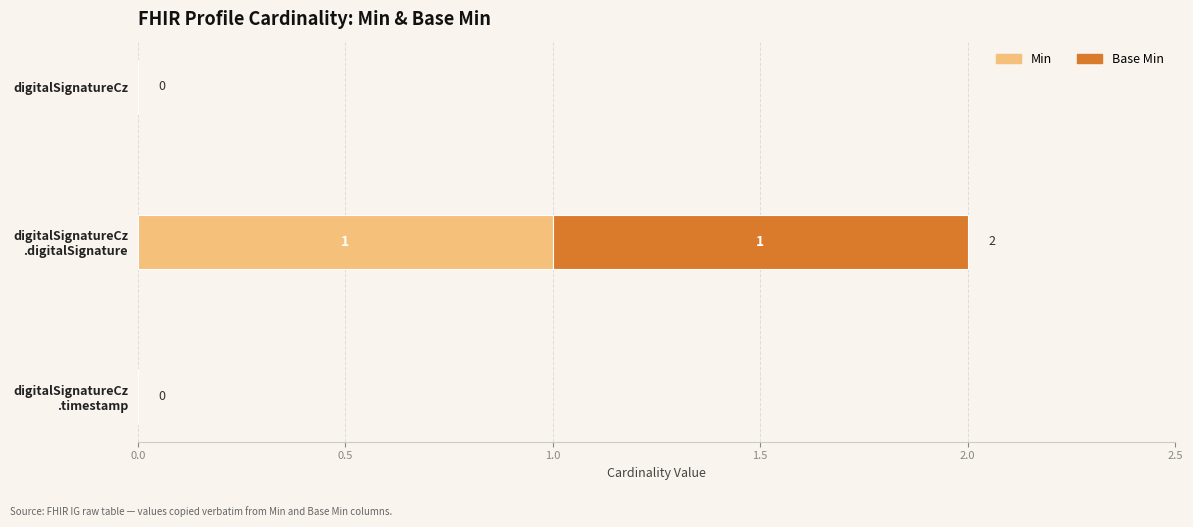

How many positive values does the Min series have?

1